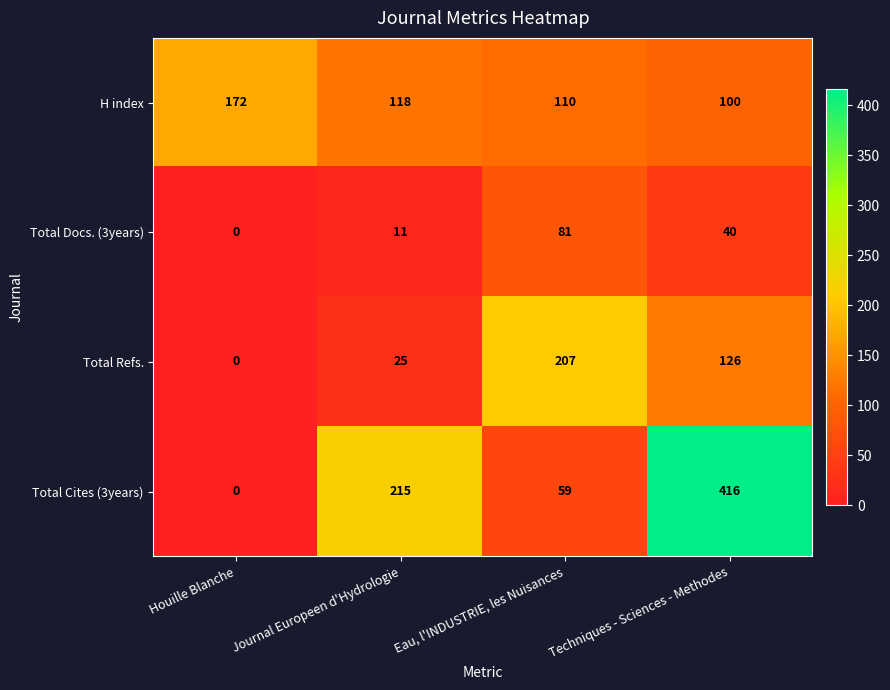

Rank the series by their average value, from highest to lowest.

Total Cites (3years), H index, Total Refs., Total Docs. (3years)